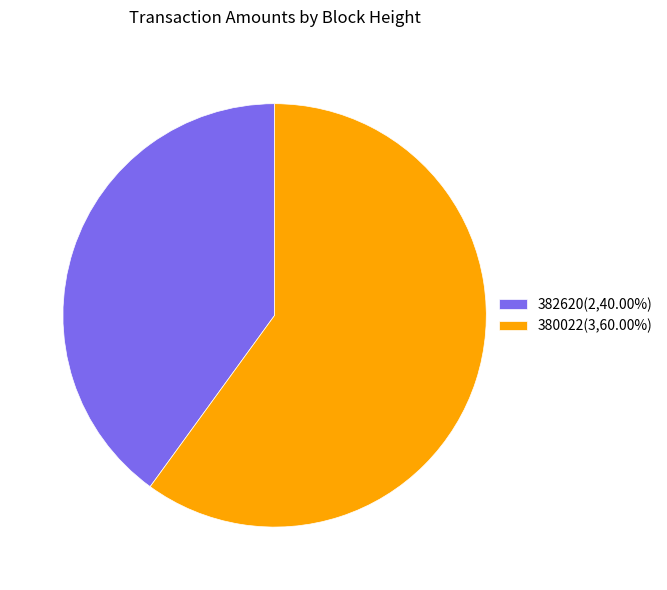

Between 380022 and 382620, which is larger?

380022